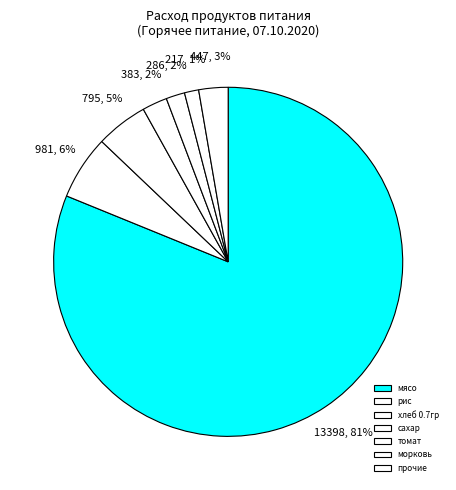

Is there any slice that represents more than half of the pie?

Yes